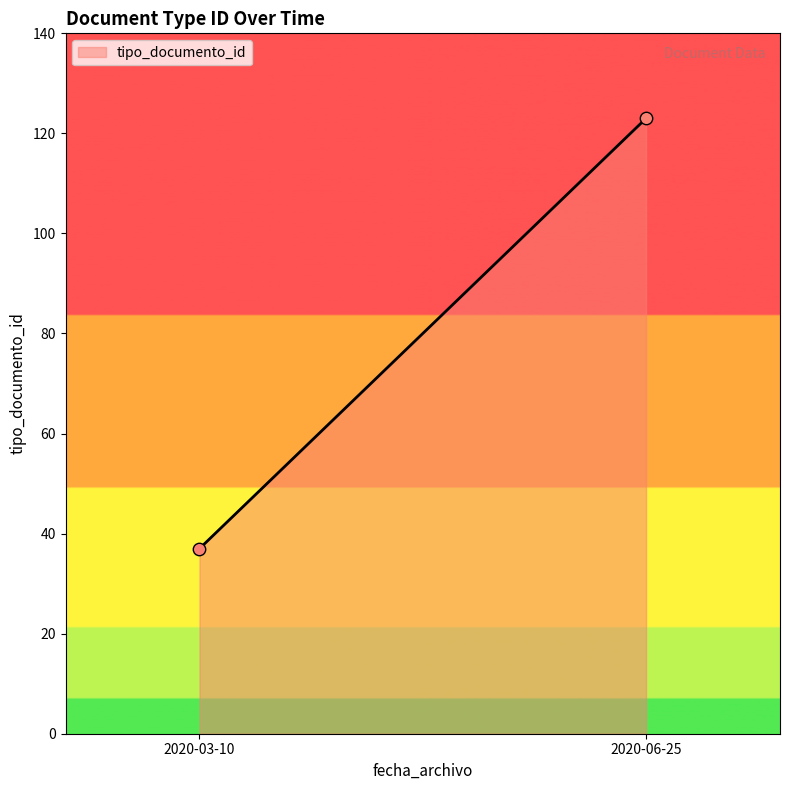

What is the range of Y values (max minus min)?

86